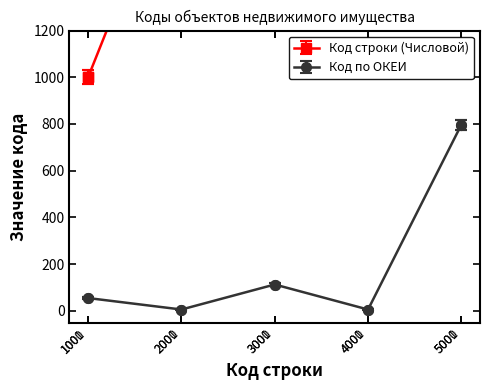

Does the chart display data point markers on the line(s)?

Yes